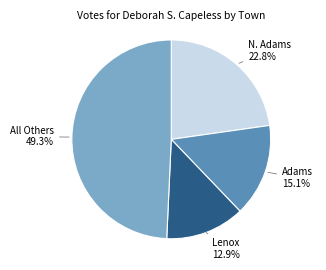

Rank the categories by value from lowest to highest.

Lenox, Adams, N. Adams, All Others